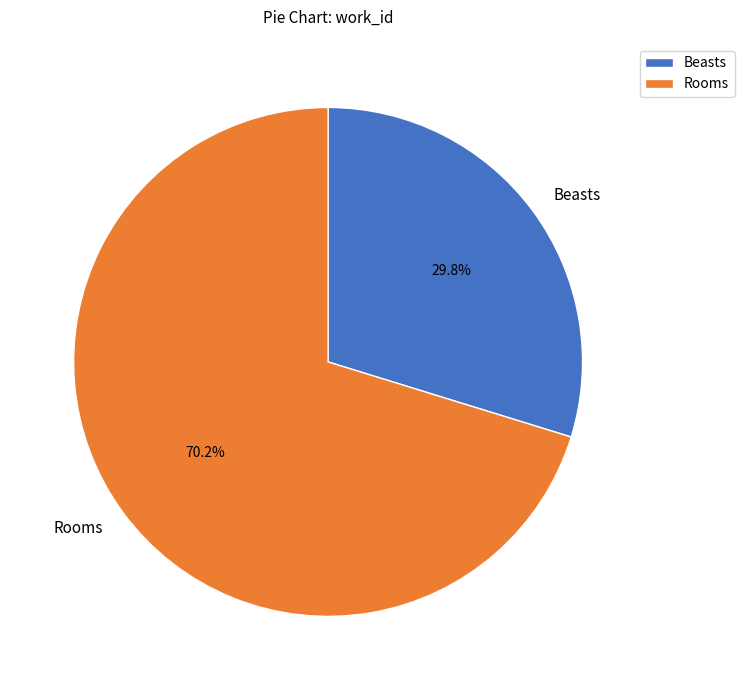

To the nearest percent, what percentage of the pie is Beasts?

30%